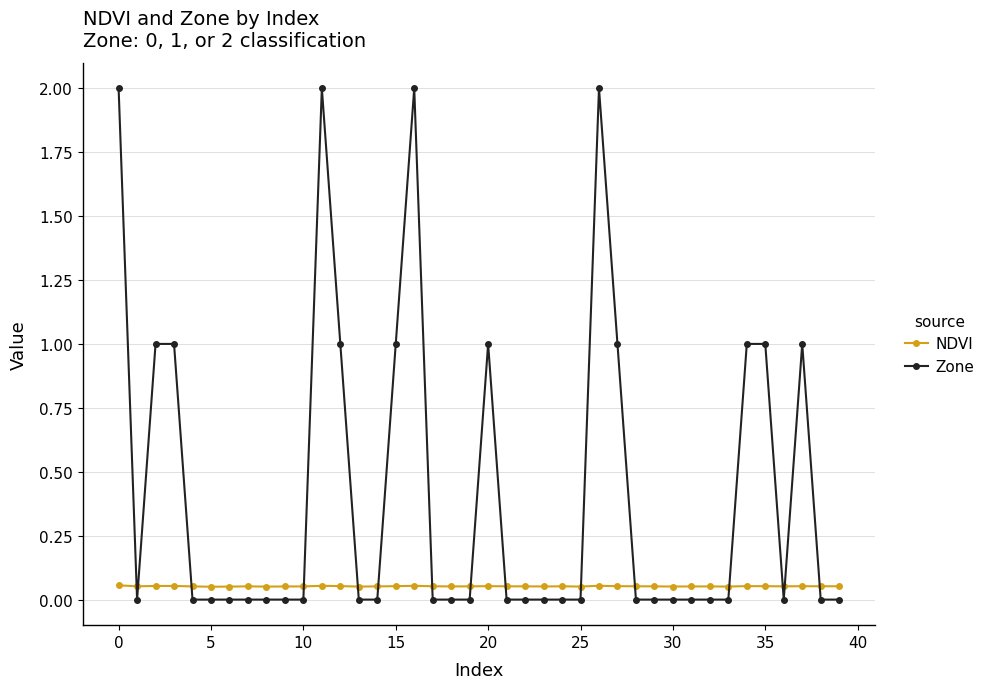

After their last crossing, which series has the higher values: Zone or NDVI?

NDVI